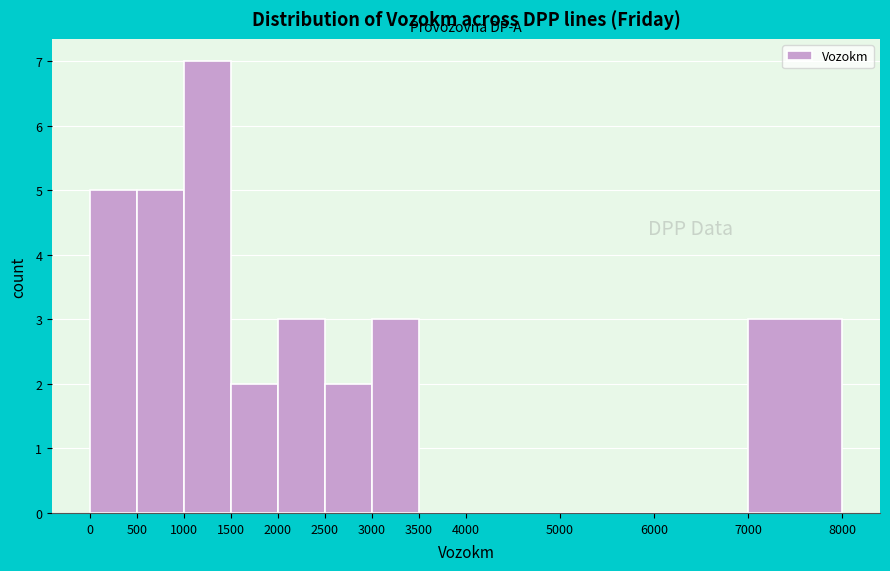

Which range on the x-axis has the tallest bar?

1000 to 1500